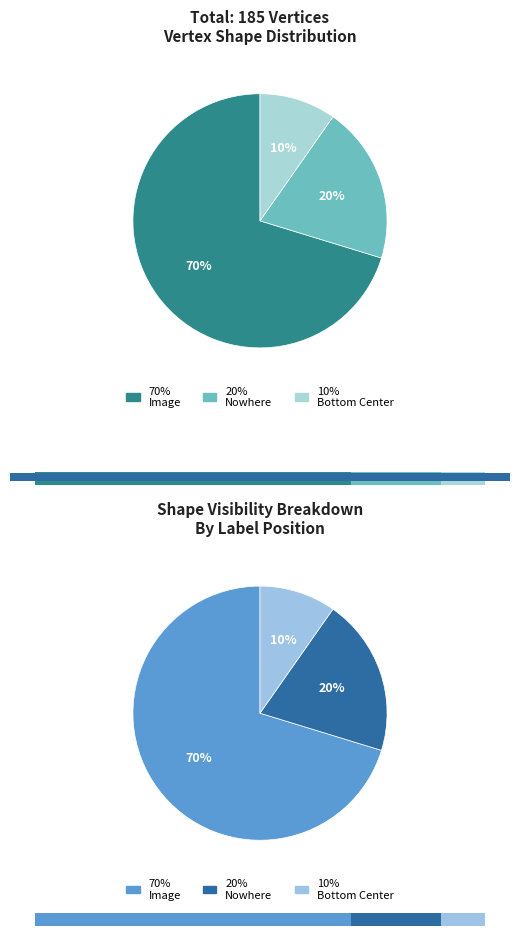

Rank the categories by value from lowest to highest.

Bottom Center, Nowhere, Image